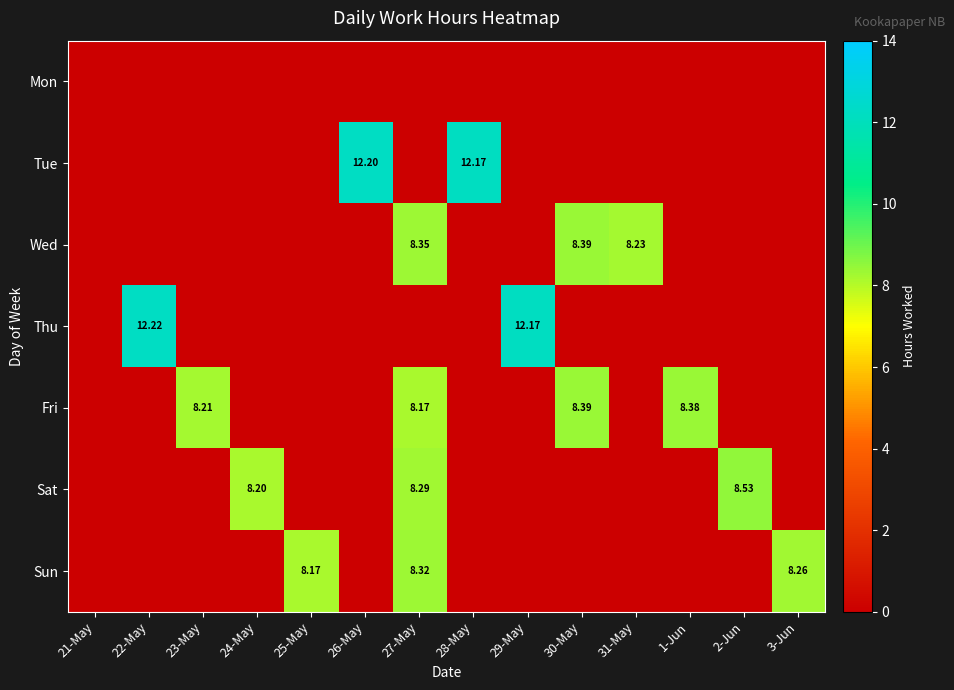

How many positive values does the Wed series have?

3